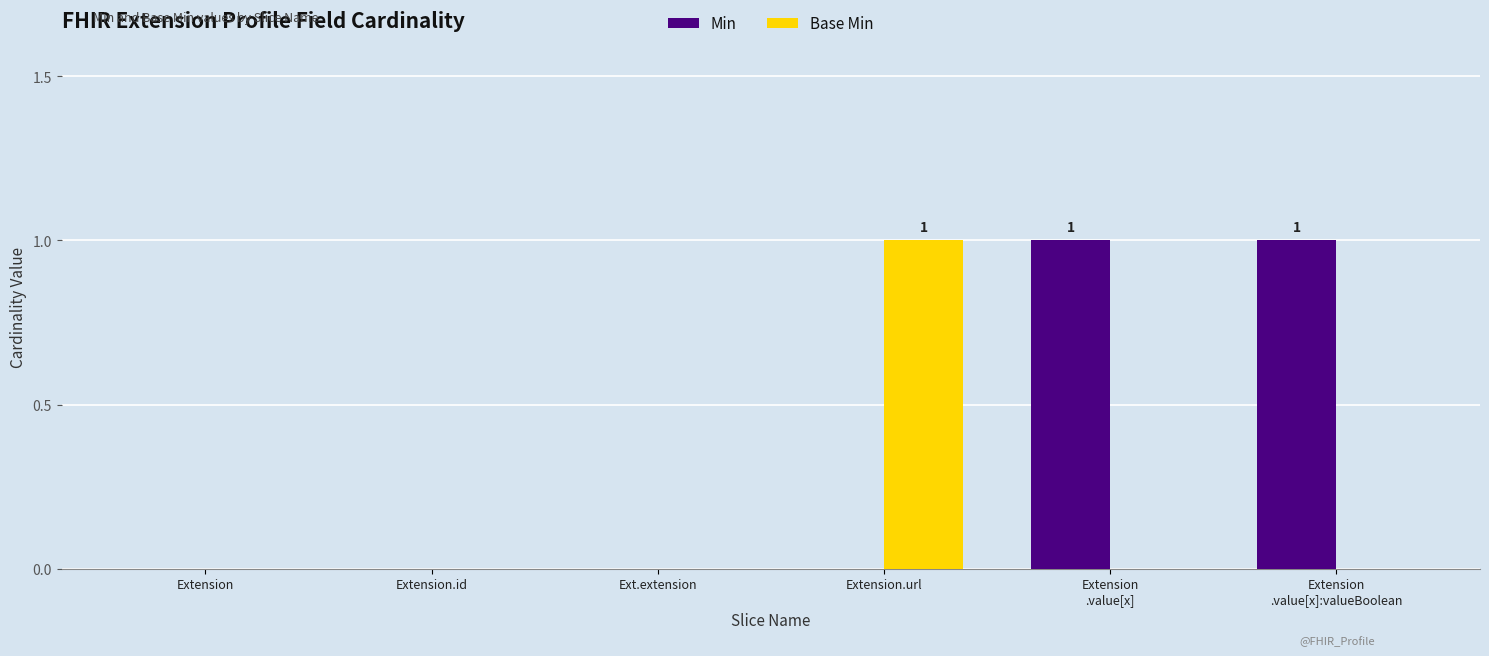

Which series has the largest total across all categories?

Min